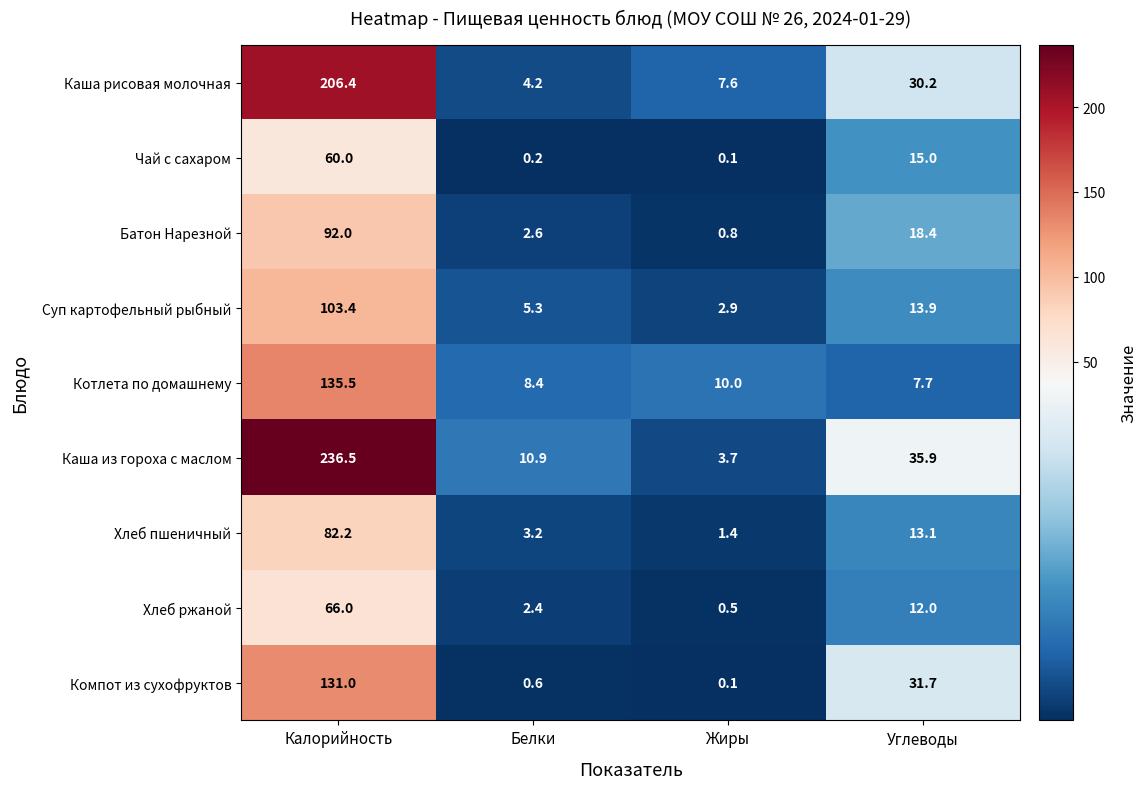

What is the average value of the Хлеб пшеничный series?

25.0